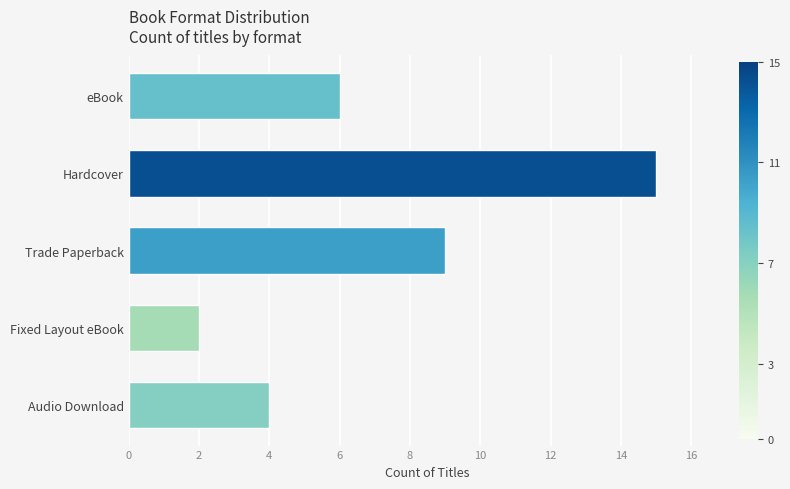

At which label is the value closest to 8?

Trade Paperback